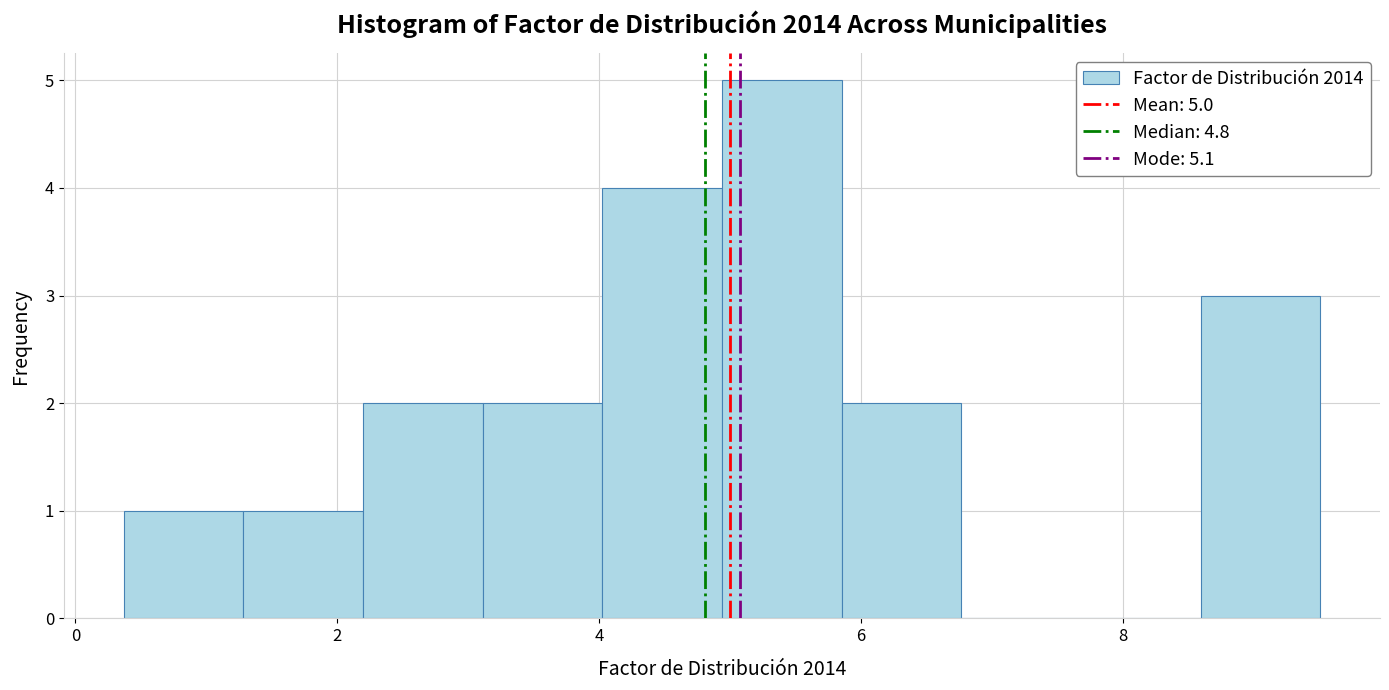

Over which range of the x-axis is the bar tallest?

5.0 to 5.8